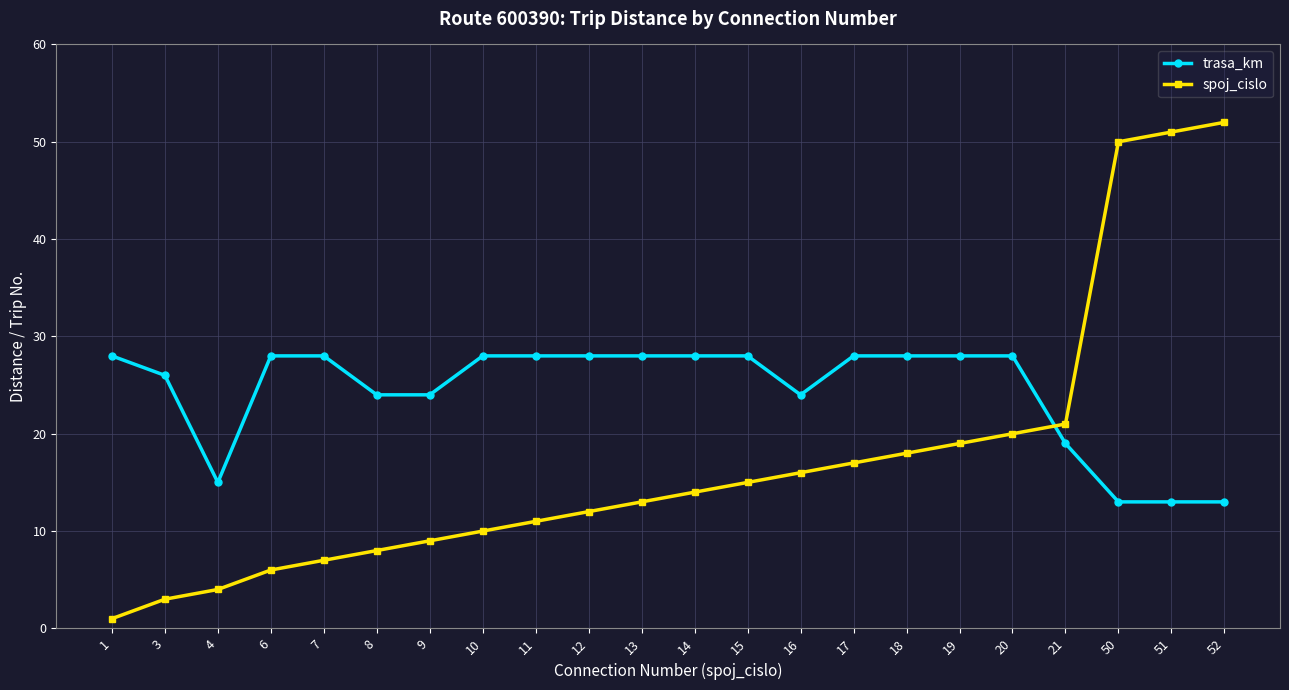

Which series ends up on top after the final intersection of trasa_km and spoj_cislo?

spoj_cislo